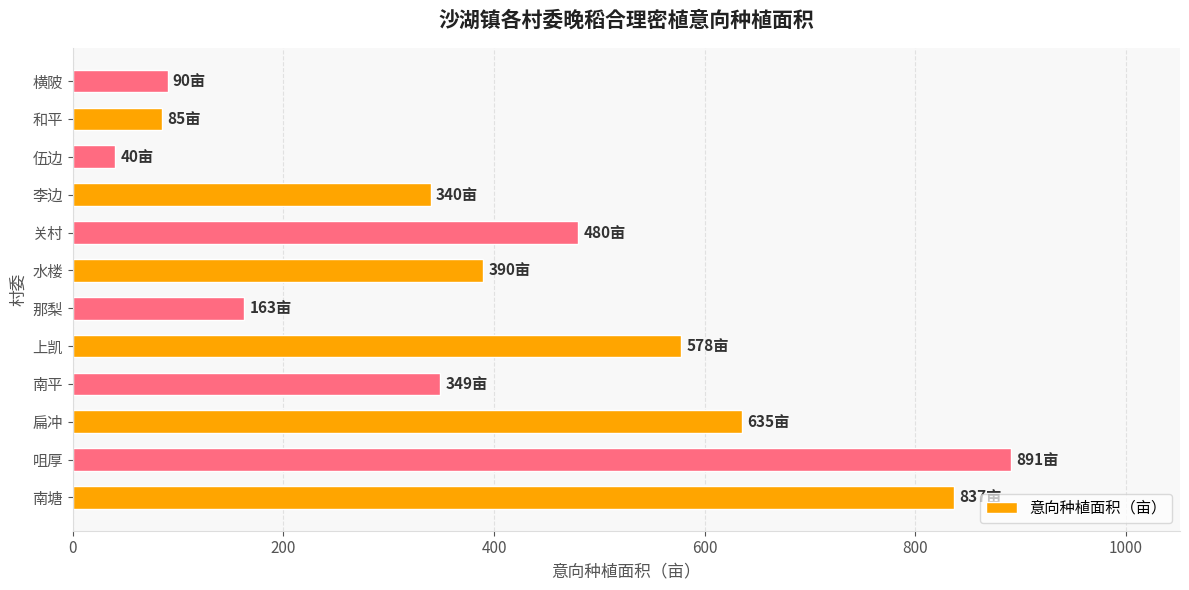

What is the difference between the values at 李边 and 水楼?

50